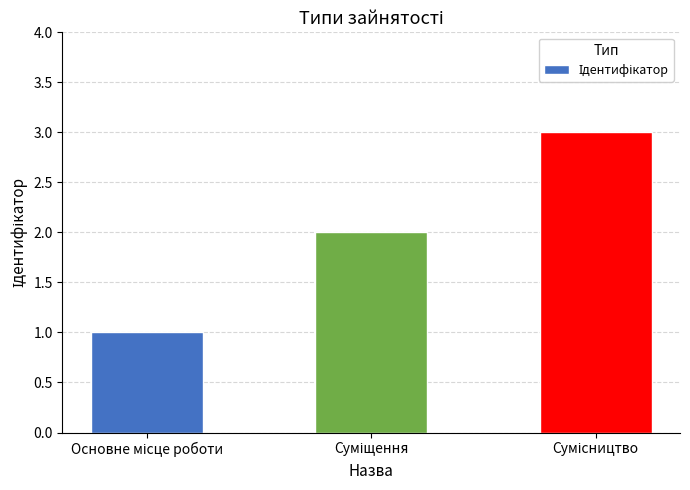

Does the chart contain stacked bars?

No